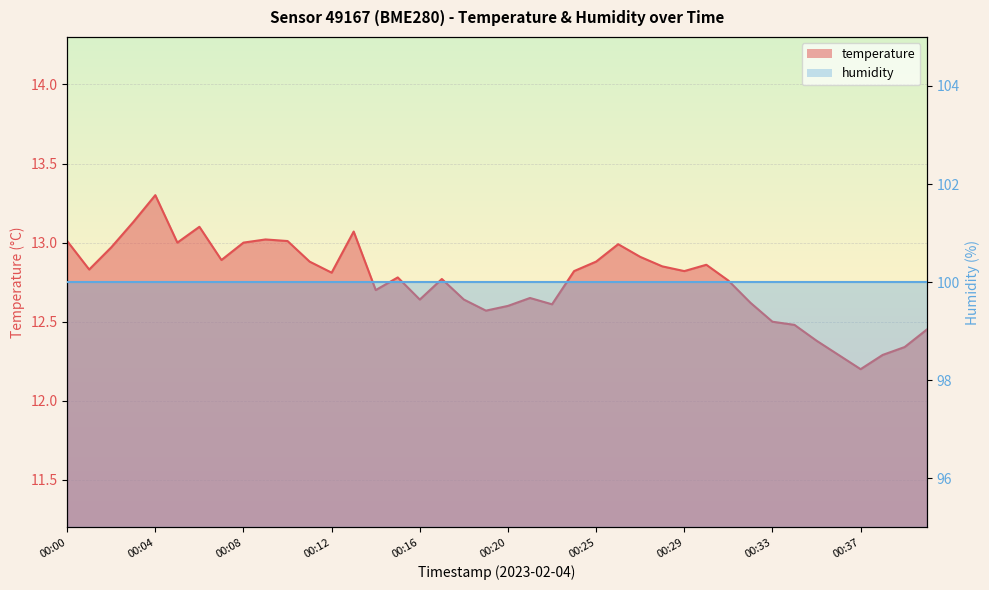

How many data points does each series have?

40